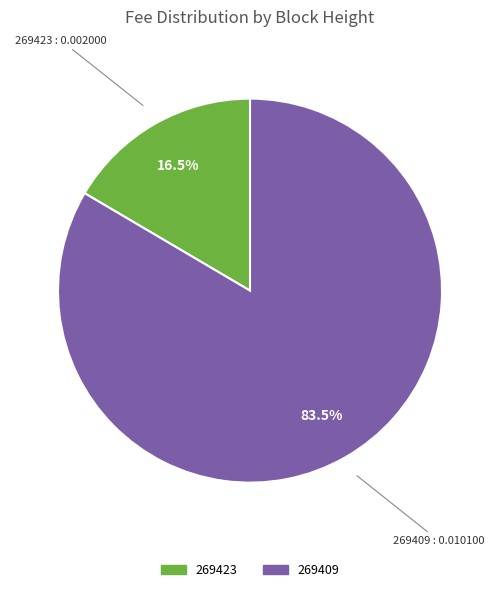

What is the total percentage of 269409 and 269423?

100.0%